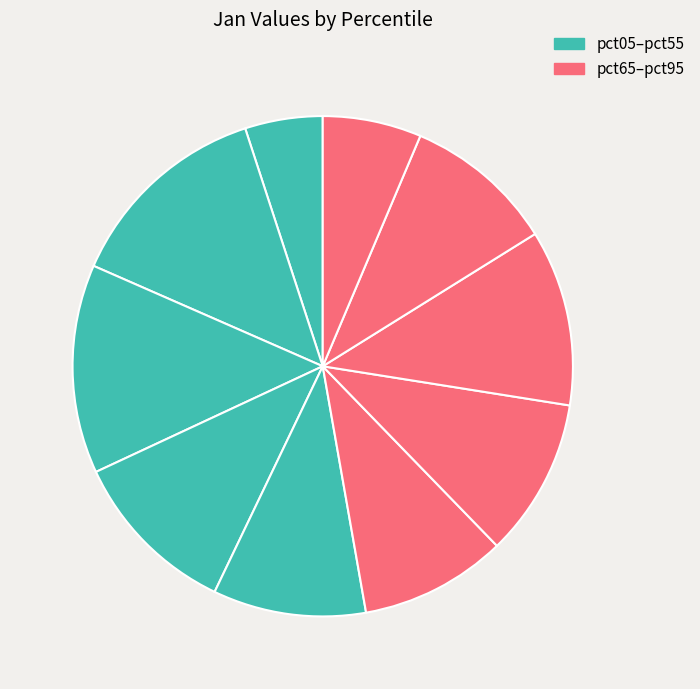

How many segments does this pie chart have?

10